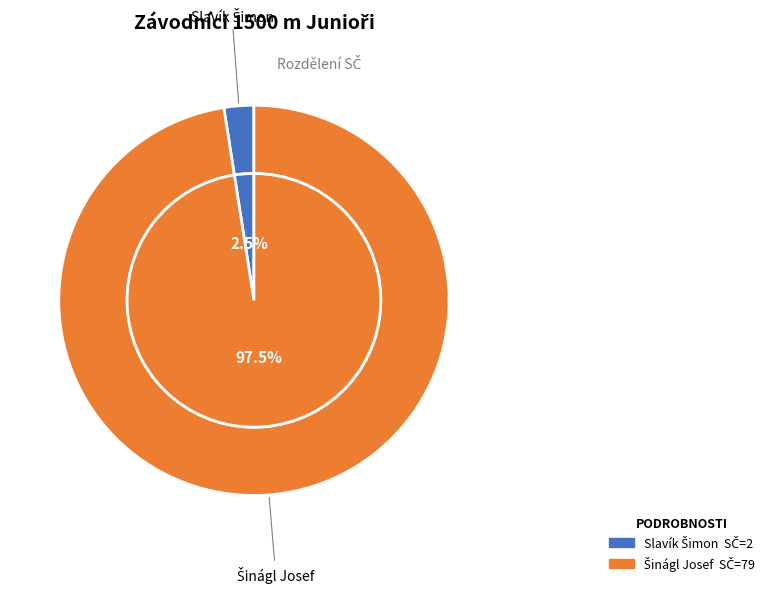

To the nearest percent, what portion does Šinágl Josef represent?

98%